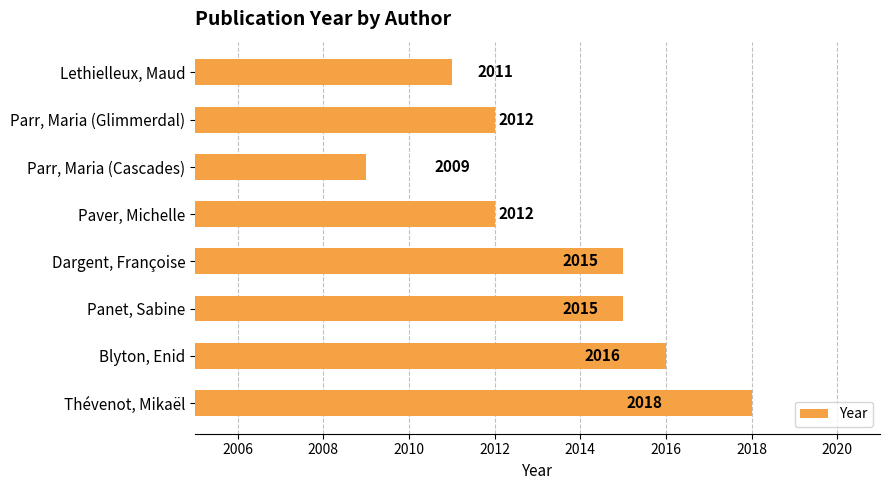

What is the difference between the maximum and minimum values?

9